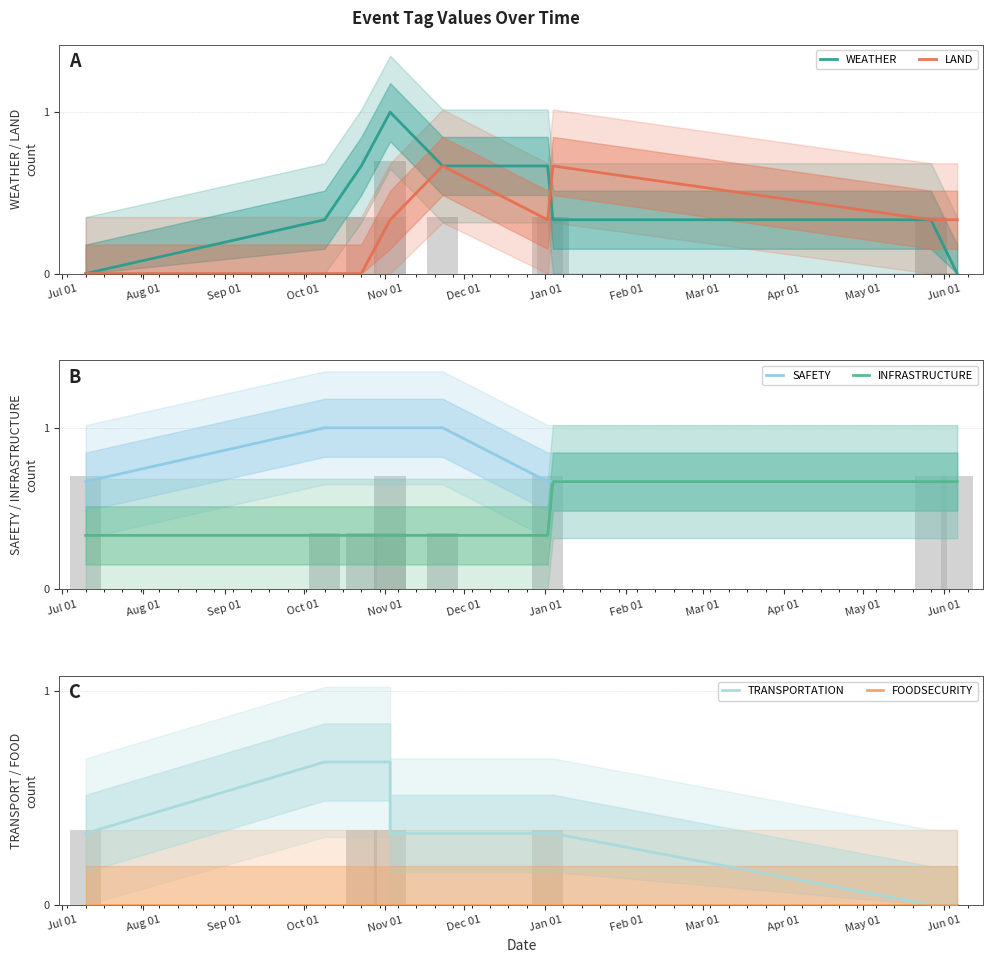

Which series has the largest range (max minus min)?

WEATHER